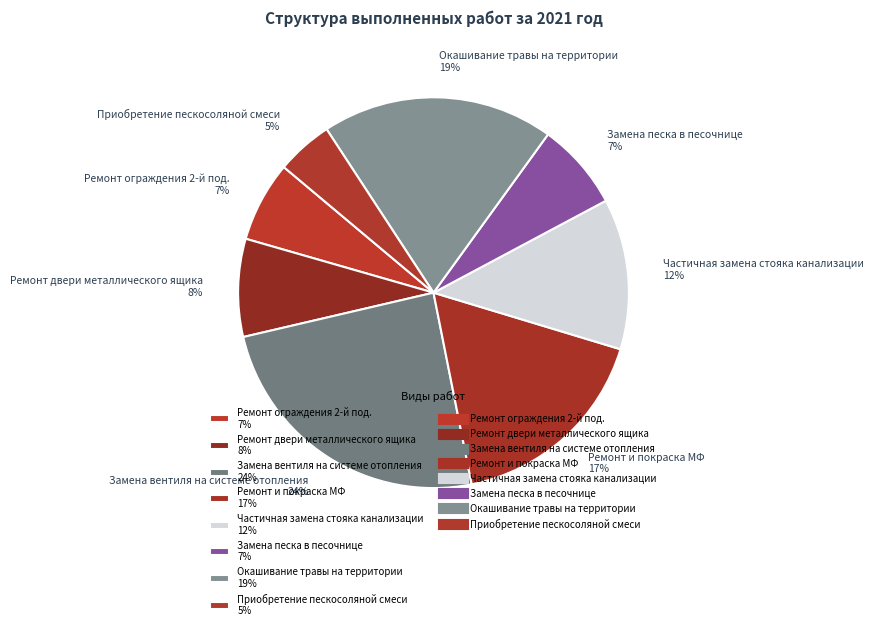

To the nearest percent, what portion does Частичная замена стояка канализации represent?

12%